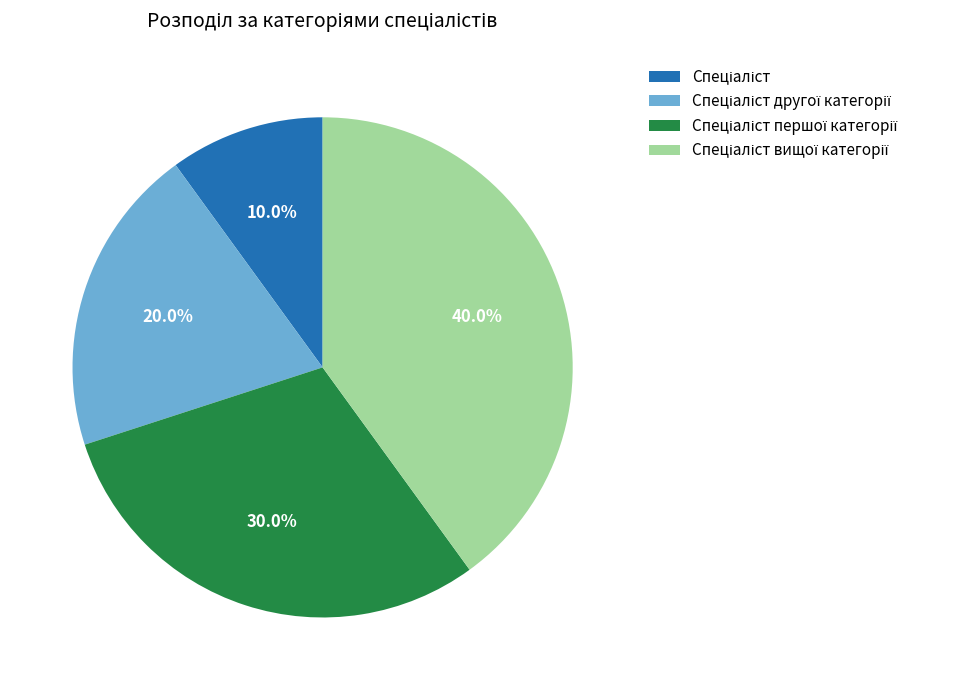

Is there any slice that represents more than half of the pie?

No